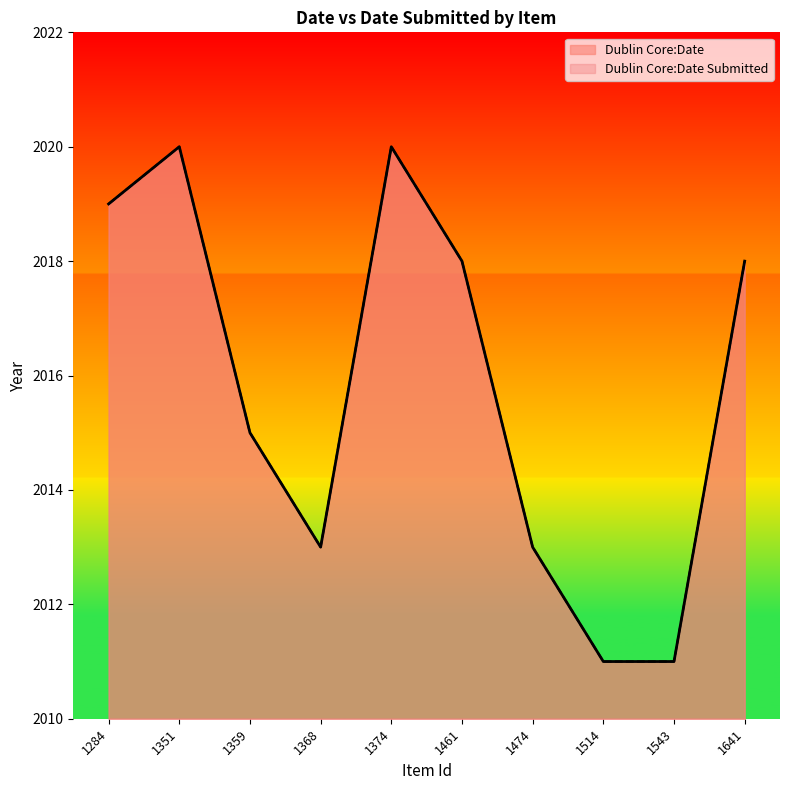

True or false: Dublin Core:Date has a value of 2013 at 1368.

True